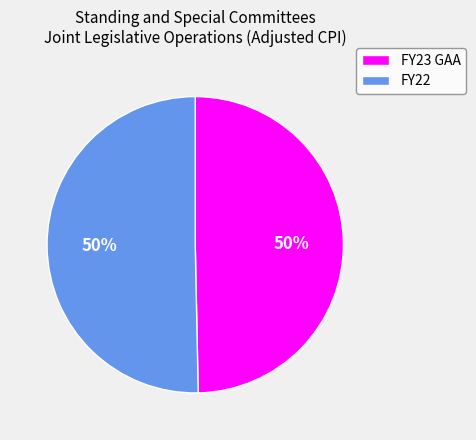

How many segments does this pie chart have?

2